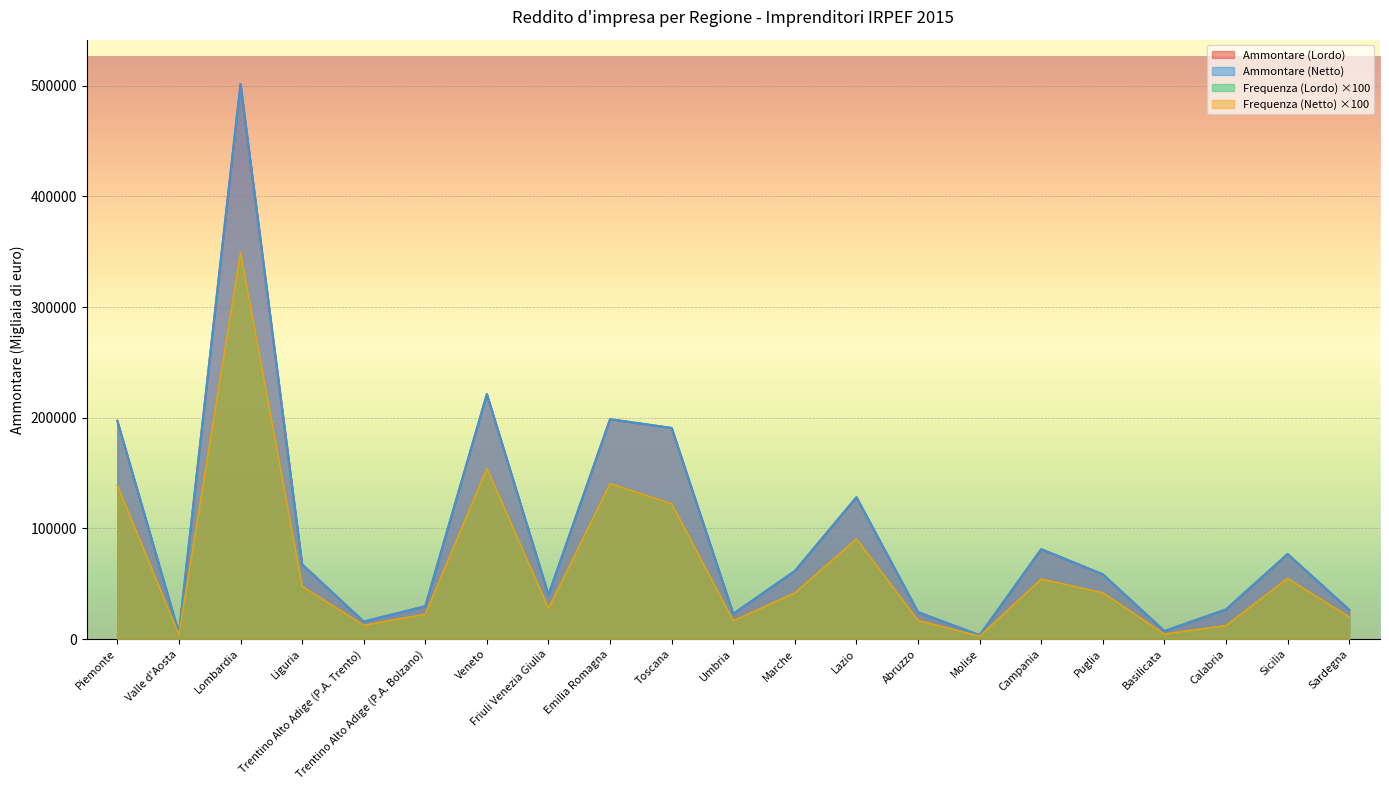

Rank the series by their maximum value, from lowest to highest.

Frequenza (Lordo), Frequenza (Netto), Ammontare (Netto), Ammontare (Lordo)